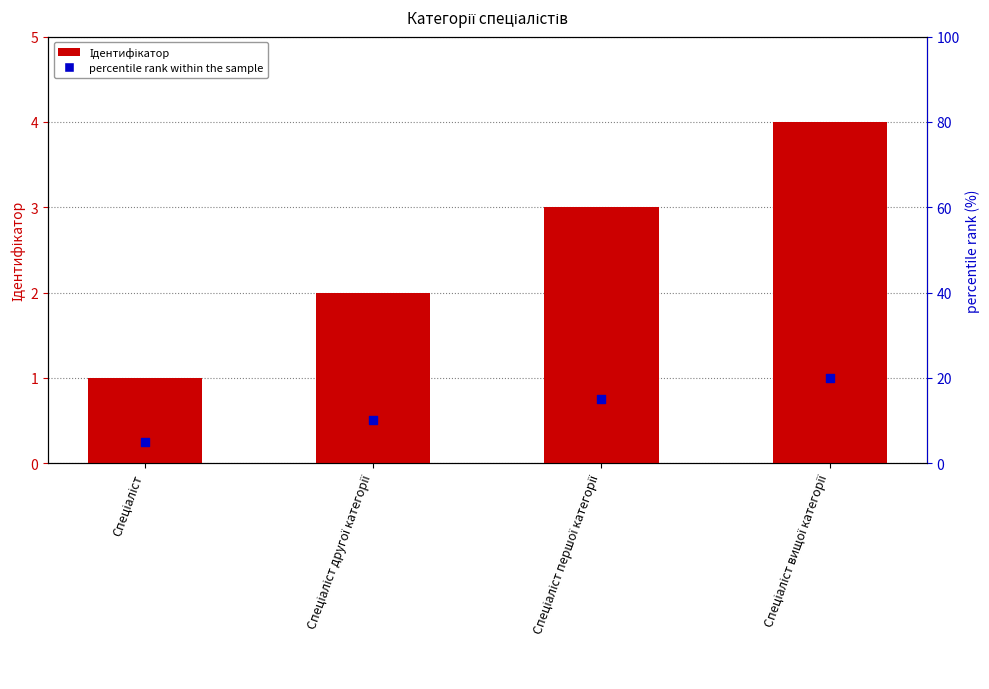

Which series has the largest total across all categories?

Ідентифікатор